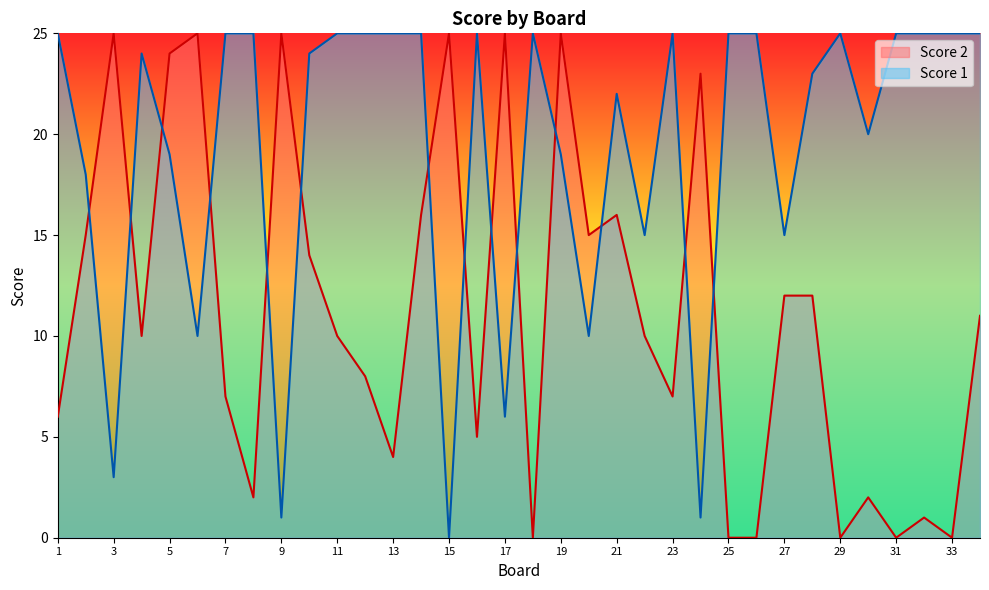

How many lines are shown in the chart?

2